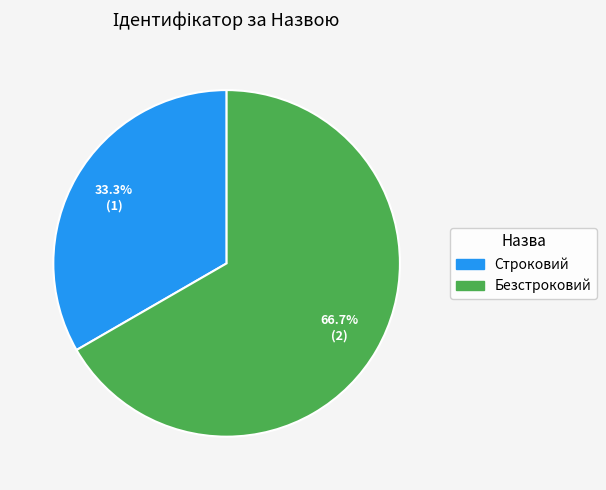

Is the sum of Строковий and Безстроковий greater than half?

Yes